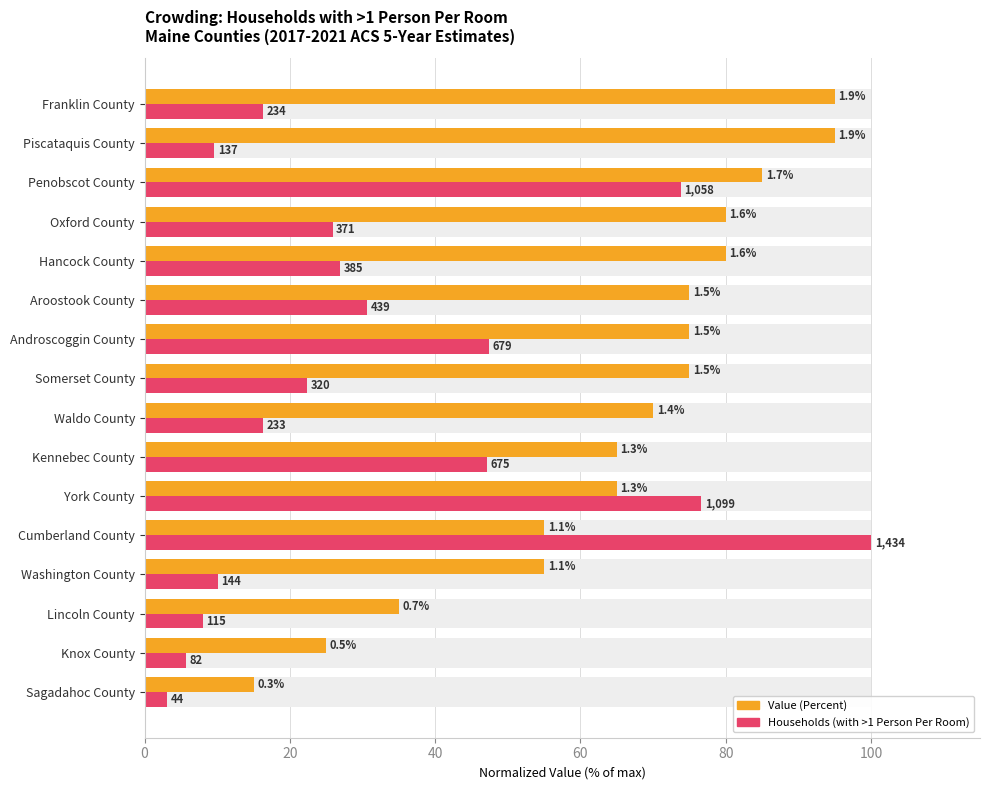

What position from the right is Androscoggin County?

7